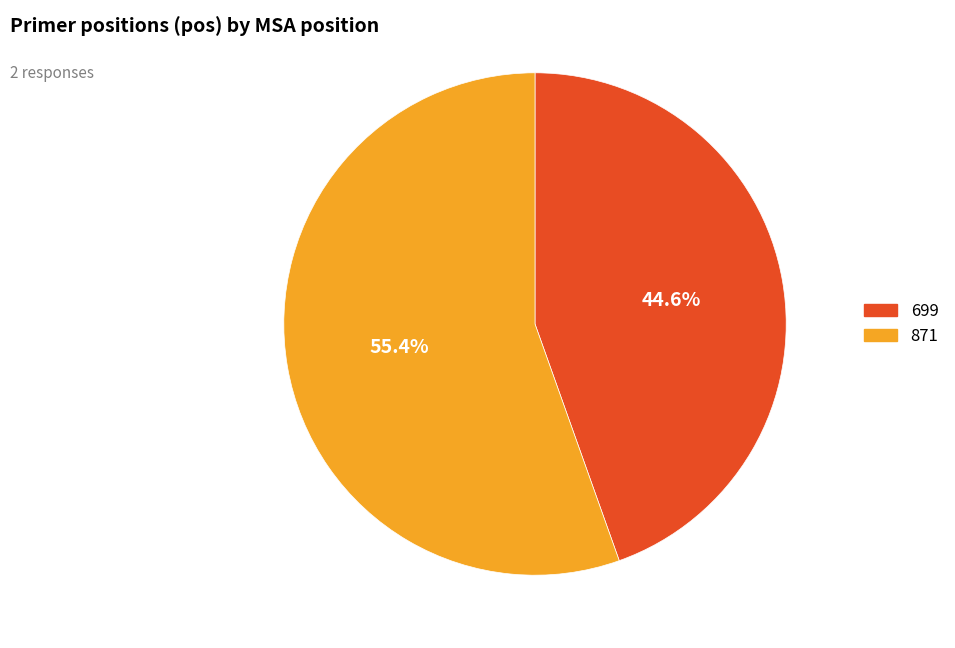

Is it true that 871 is 55% of the pie?

True